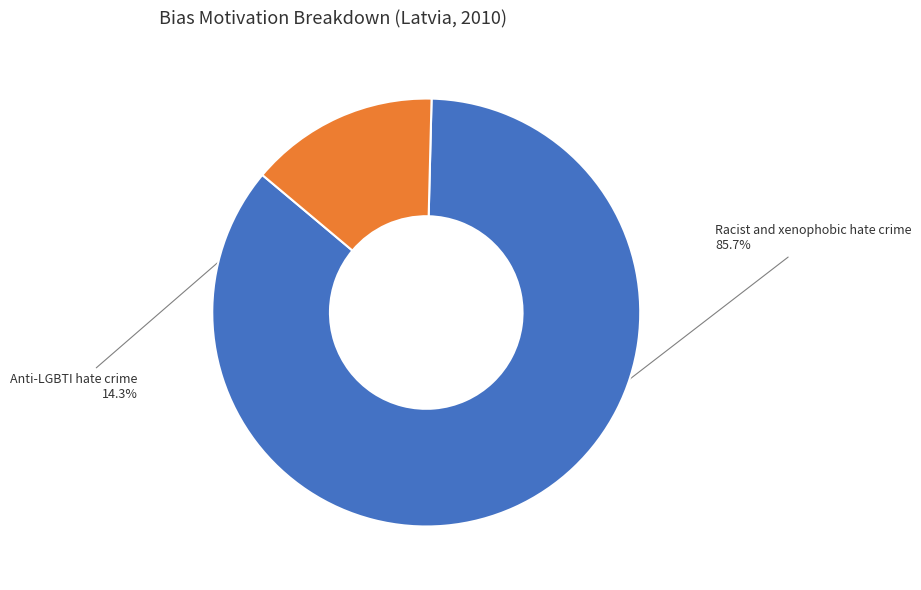

Which category accounts for the majority?

Racist and xenophobic hate crime